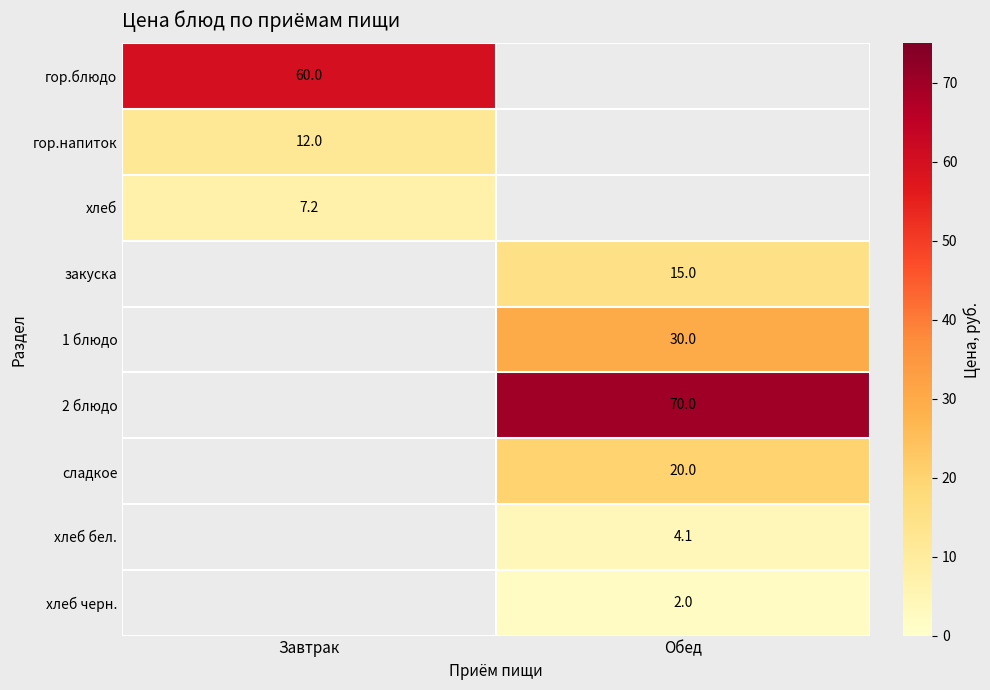

The хлеб series shows 12.7 at Завтрак. True or false?

False